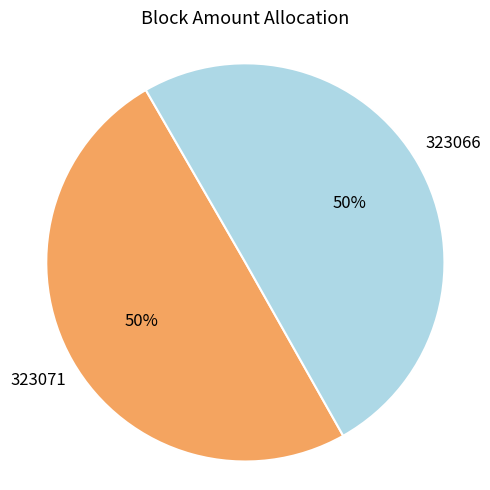

To the nearest percent, what is the average slice percentage?

50%